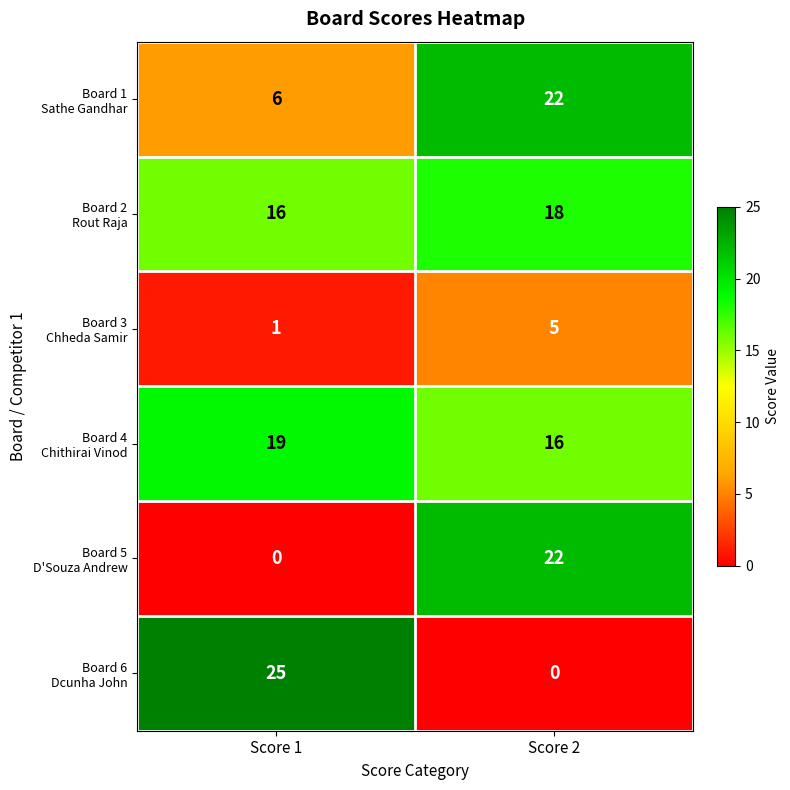

Which category has the highest value across all series?

Score 1